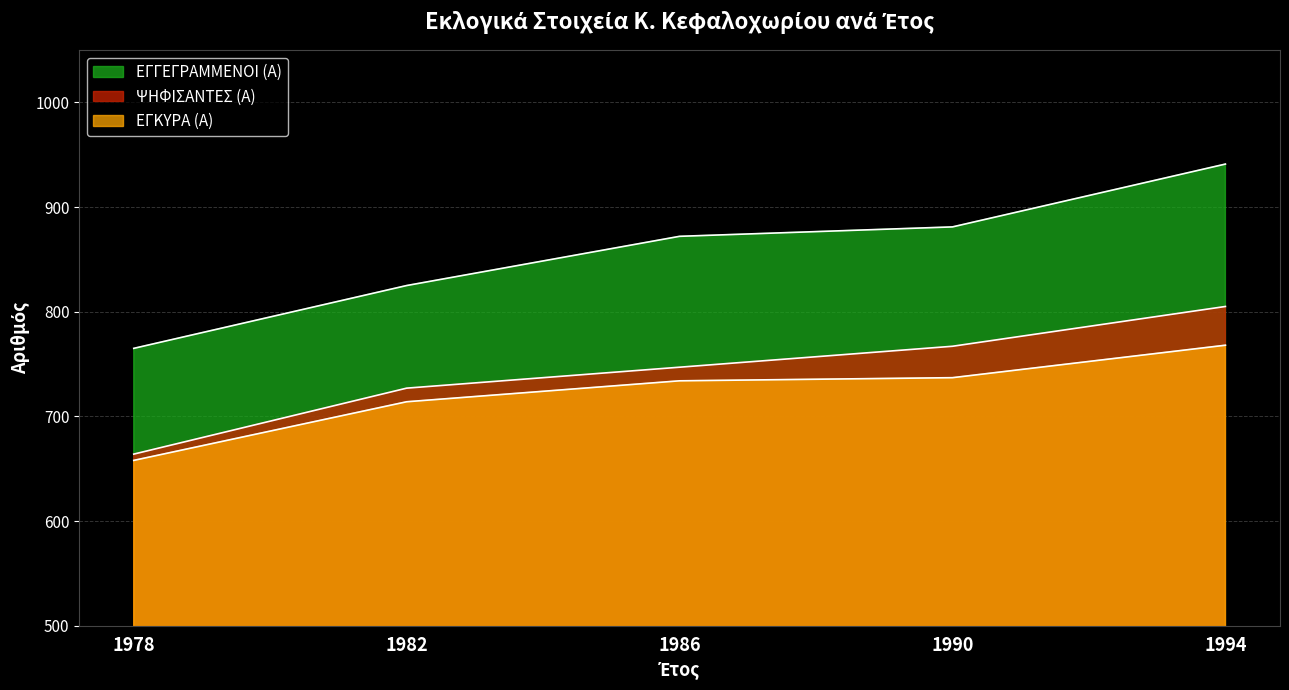

Rank the series at 1982 from highest to lowest value.

ΕΓΓΕΓΡΑΜΜΕΝΟΙ (Α), ΨΗΦΙΣΑΝΤΕΣ (Α), ΕΓΚΥΡΑ (Α)